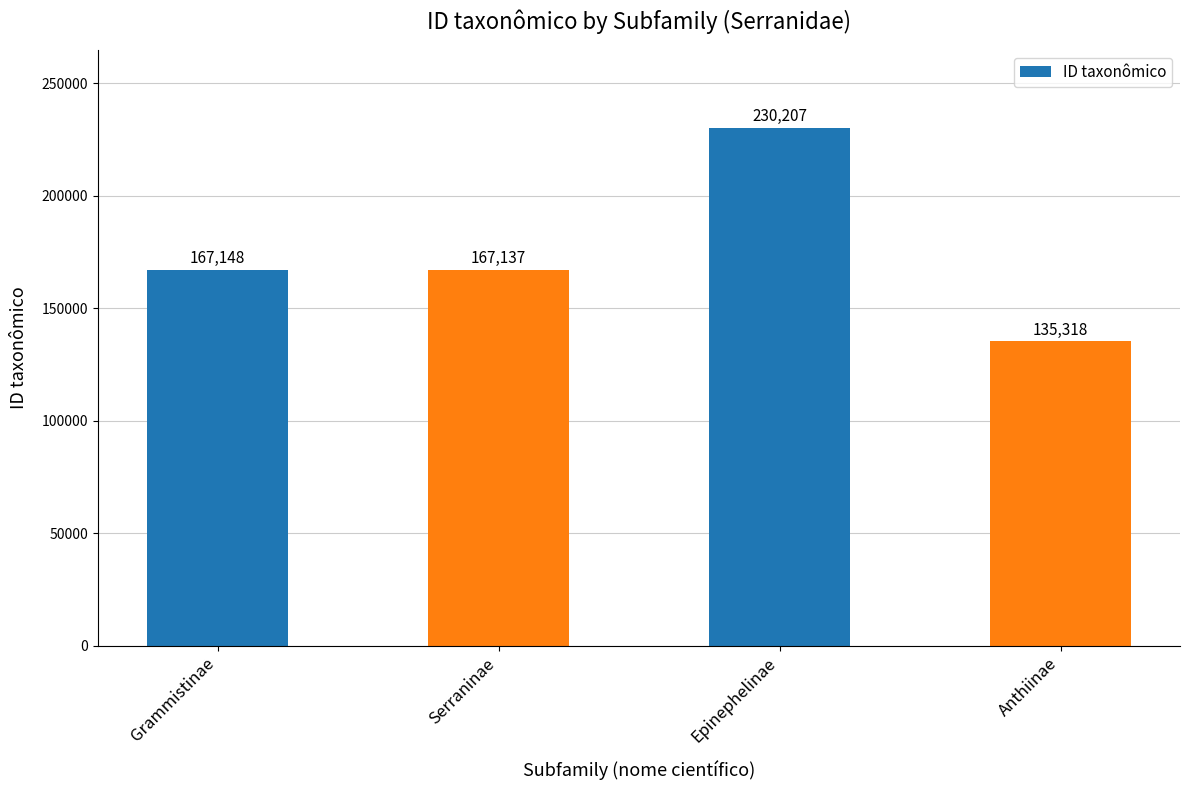

List the labels in order of value, smallest first.

Anthiinae, Serraninae, Grammistinae, Epinephelinae